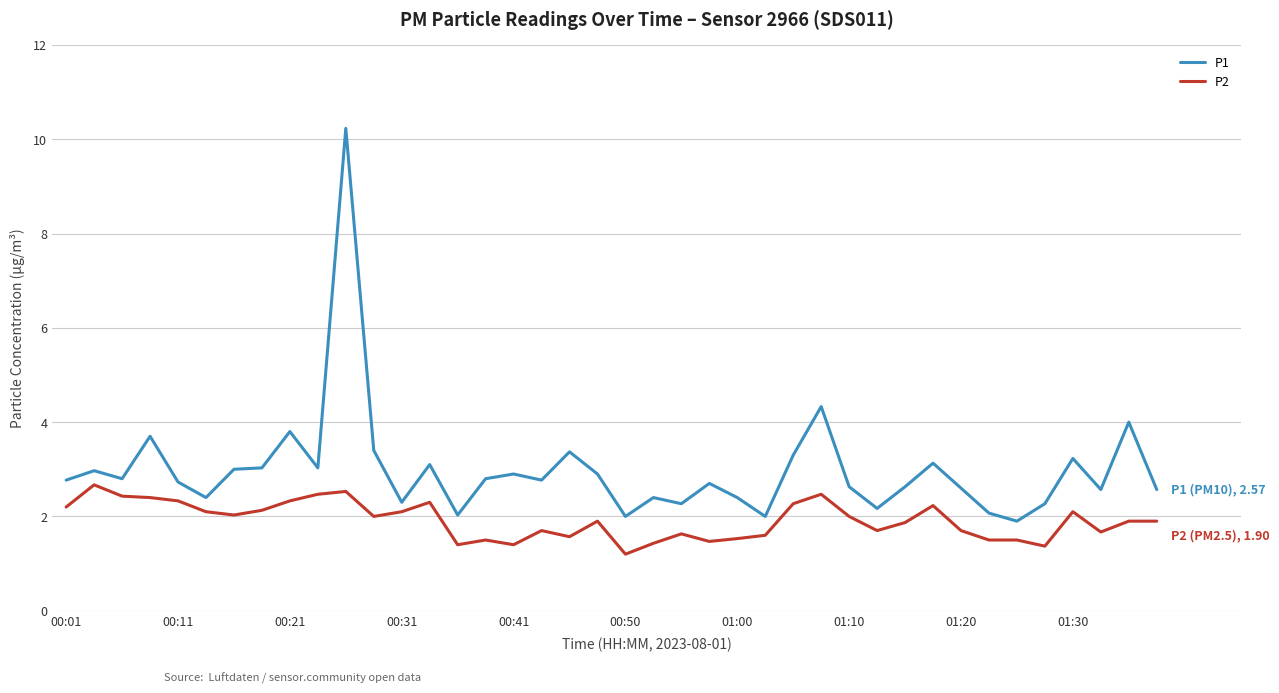

True or false: P1 and P2 intersect in this chart.

False